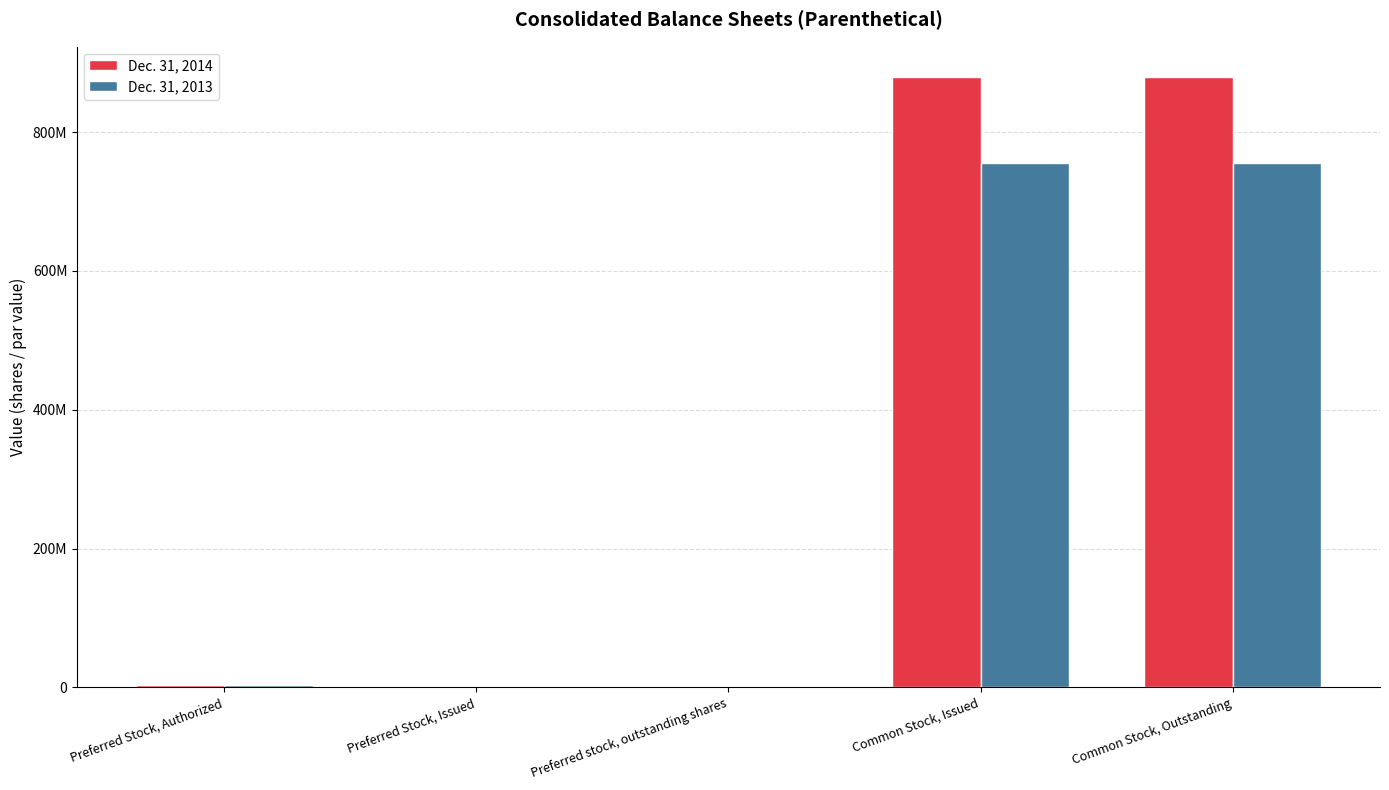

What are all the series names shown in the legend?

Dec. 31, 2014, Dec. 31, 2013